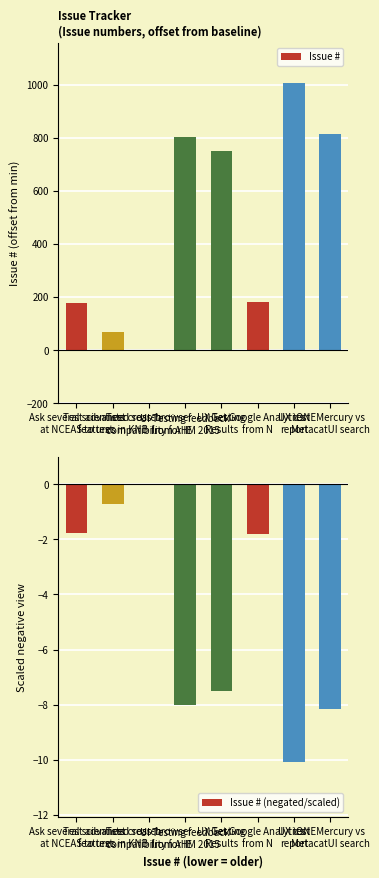

At which category is the sum across all series the highest?

UX test
report